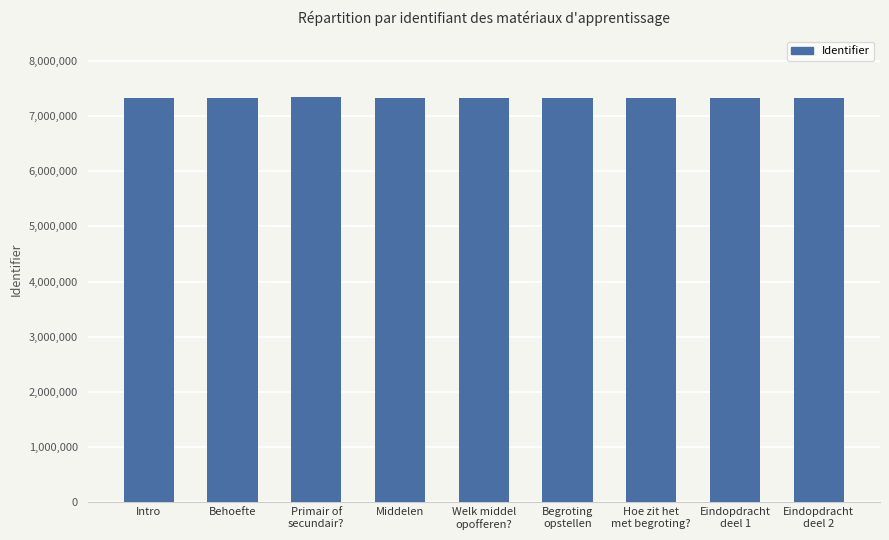

Is it true that the value at Primair of
secundair? is 1943939?

False